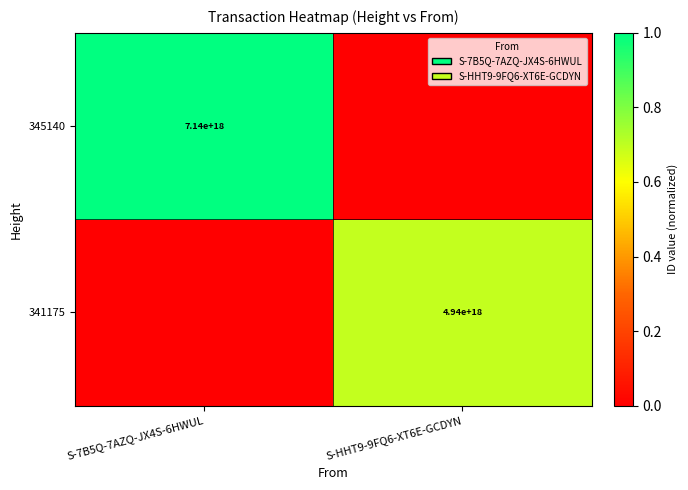

Is it true that 341175 equals 0.5 at S-HHT9-9FQ6-XT6E-GCDYN?

False